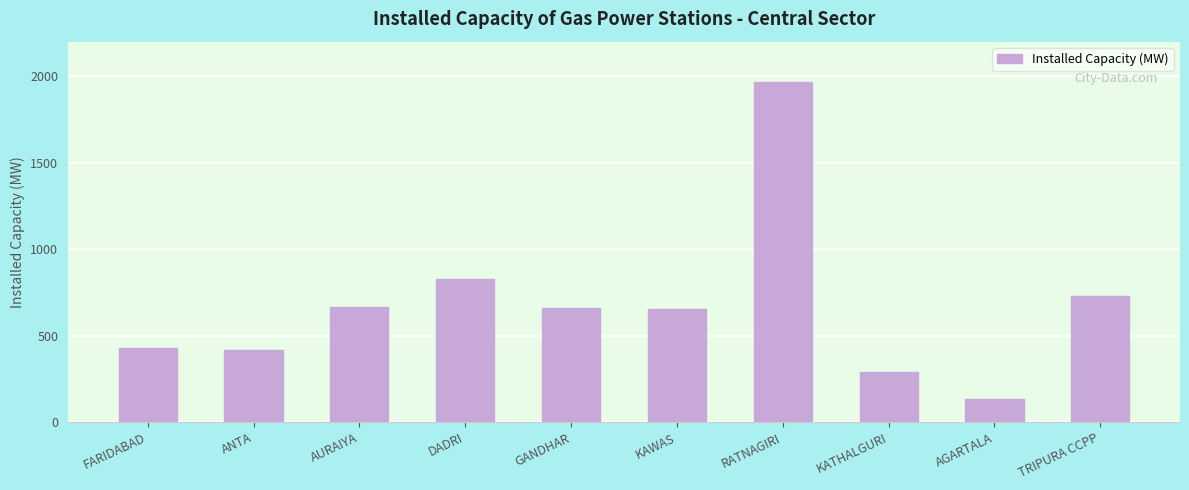

What is the minimum value shown in the chart?

135.0